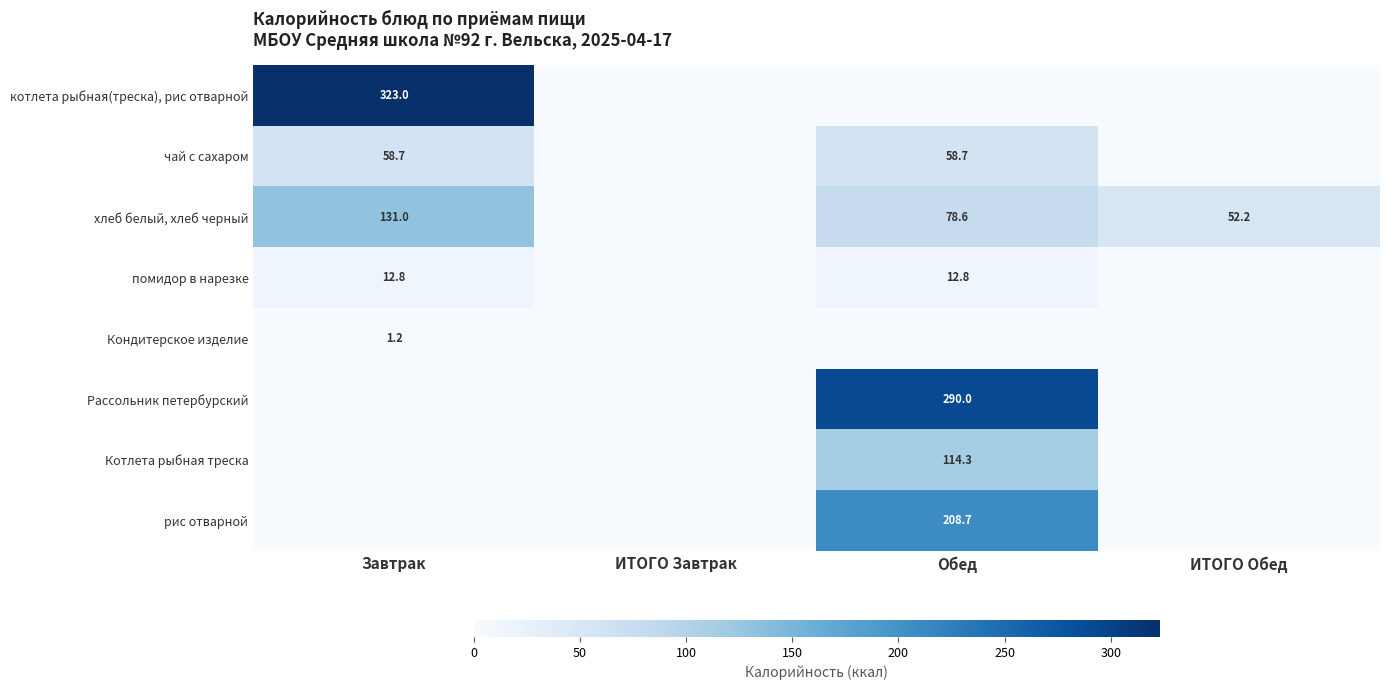

What is the sum of the чай с сахаром values at Обед and Завтрак?

117.4